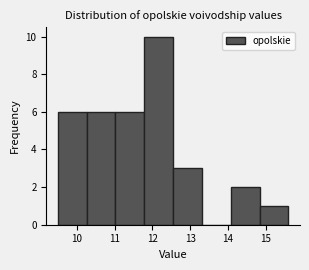

What is the height of the bar covering 14.8 to 15.6 on the x-axis? Neither the bar edges nor the heights are printed on the chart, so give them approximately, as read against the axes.

1